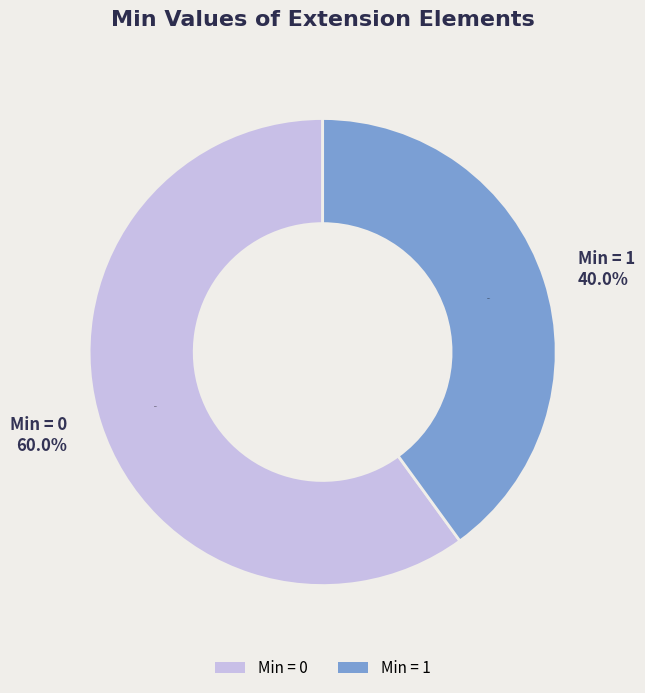

Combined, do Extension.value[x] and Extension.url account for over 50%?

Yes